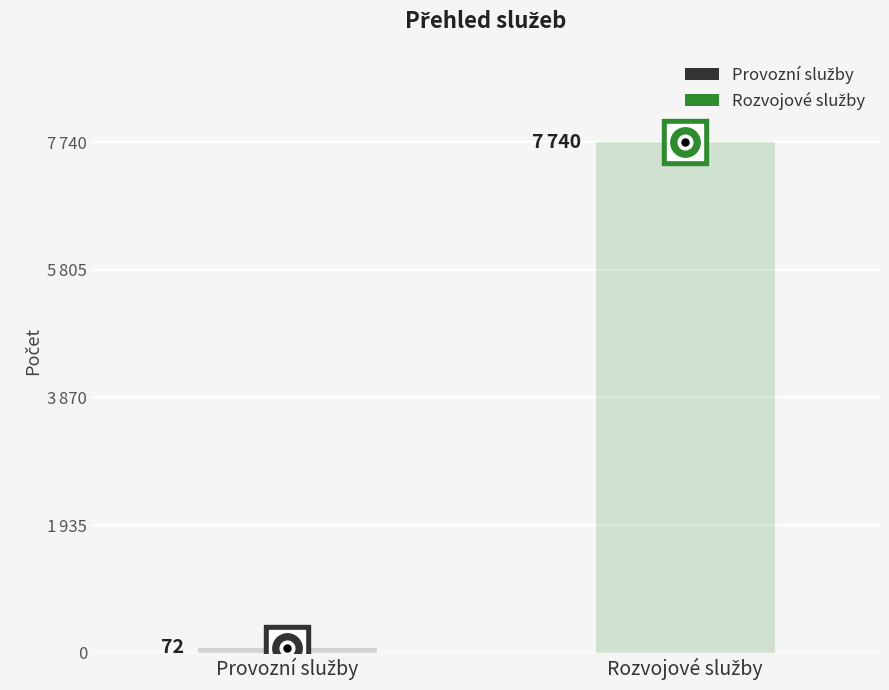

What is the change in value from Provozní služby to Rozvojové služby?

+7668